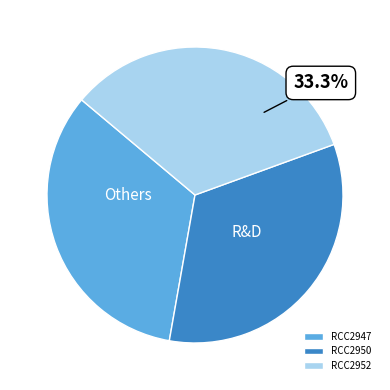

Does any single category account for the majority?

No